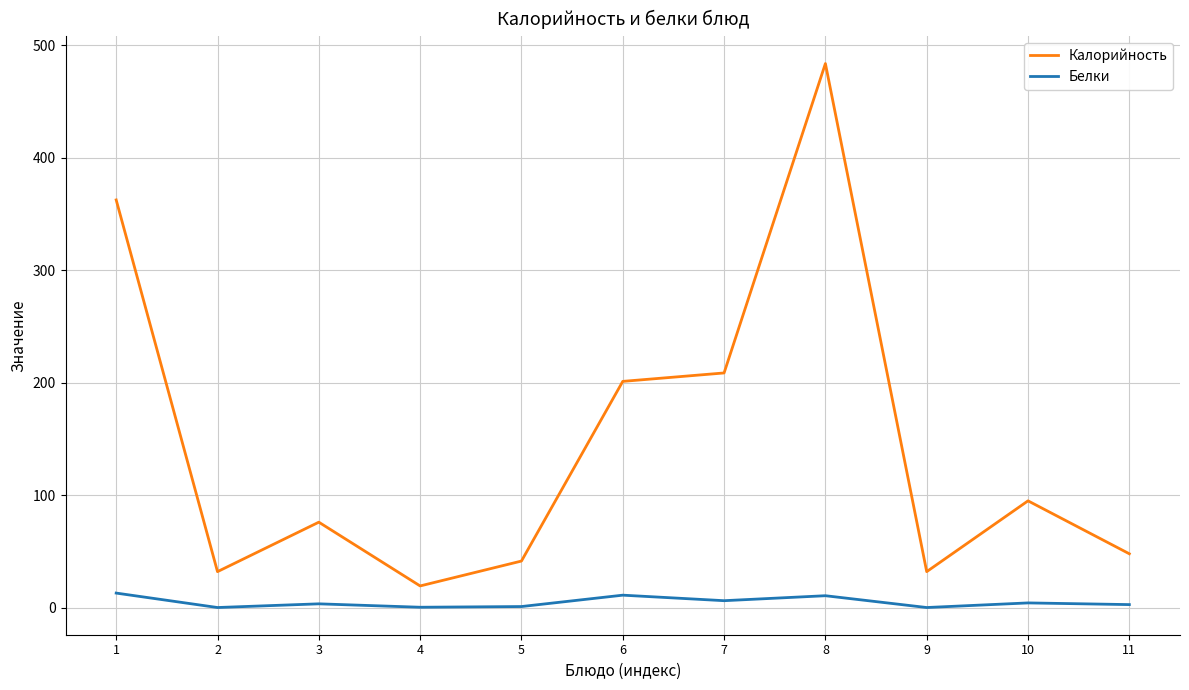

How many lines are shown in the chart?

2